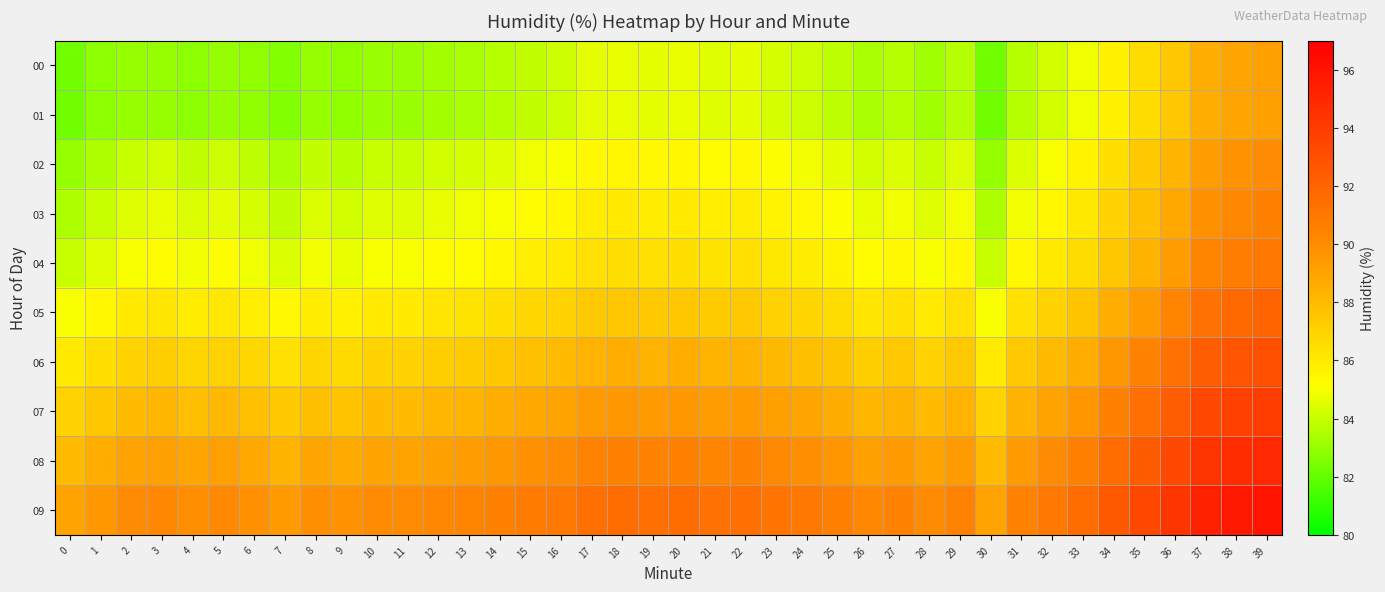

What is the total value across all series at 24?

868.9